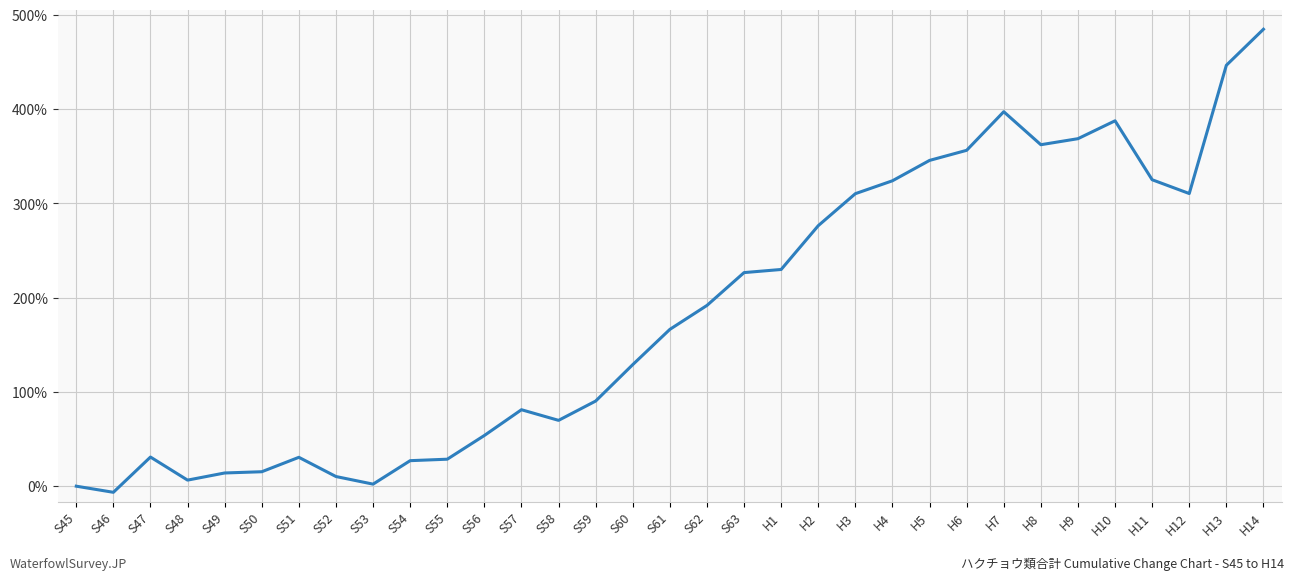

What is the change in value from S63 to H6?

+129.7